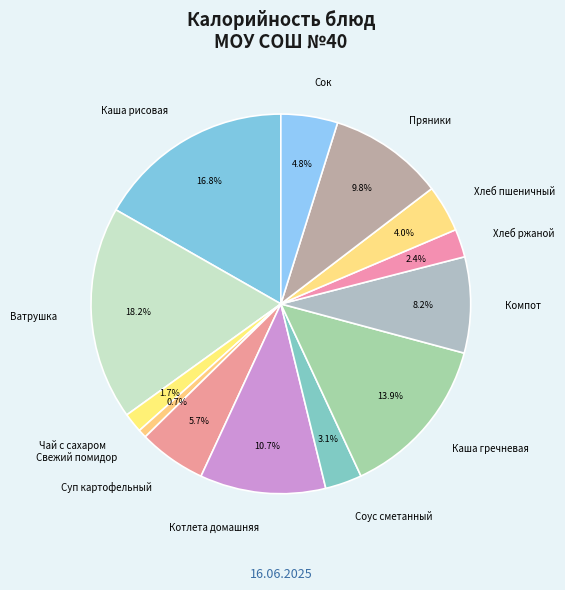

Count the number of slices in the pie.

13